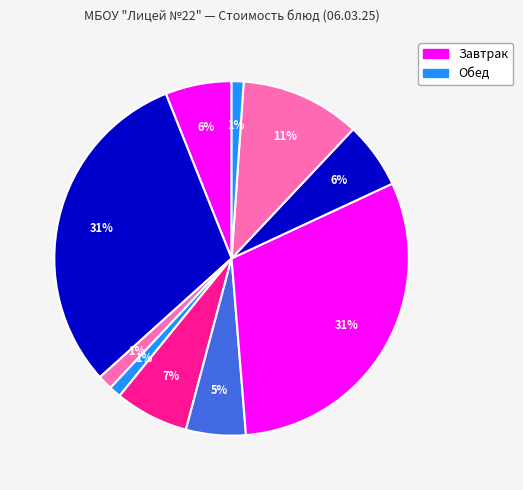

Count the number of slices in the pie.

10